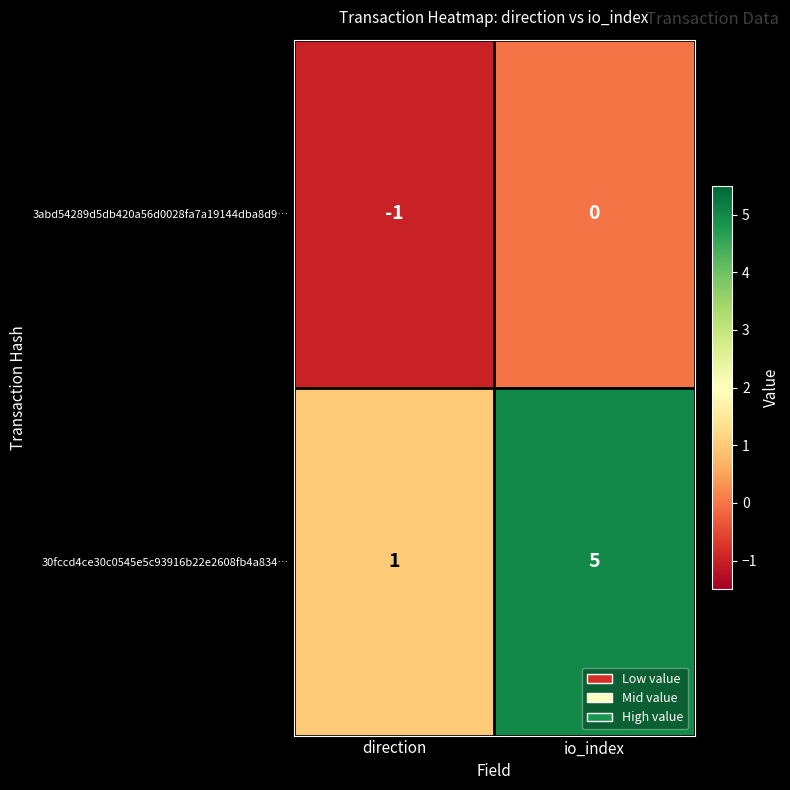

Reading left to right, list all the values displayed in this chart.

3abd54289d5db420a56d0028fa7a19144dba8d9…: direction=-1	io_index=0
30fccd4ce30c0545e5c93916b22e2608fb4a834…: direction=1	io_index=5